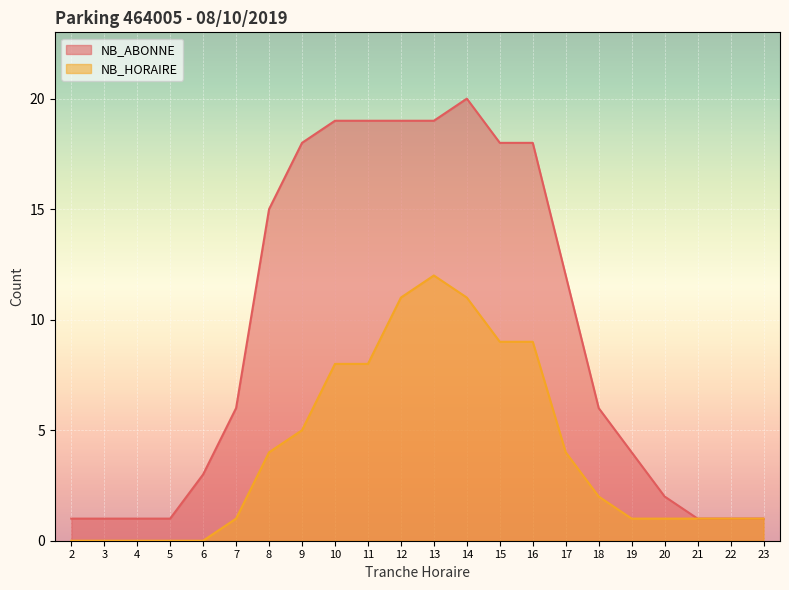

Which series changed the most between 10 and 23?

NB_ABONNE